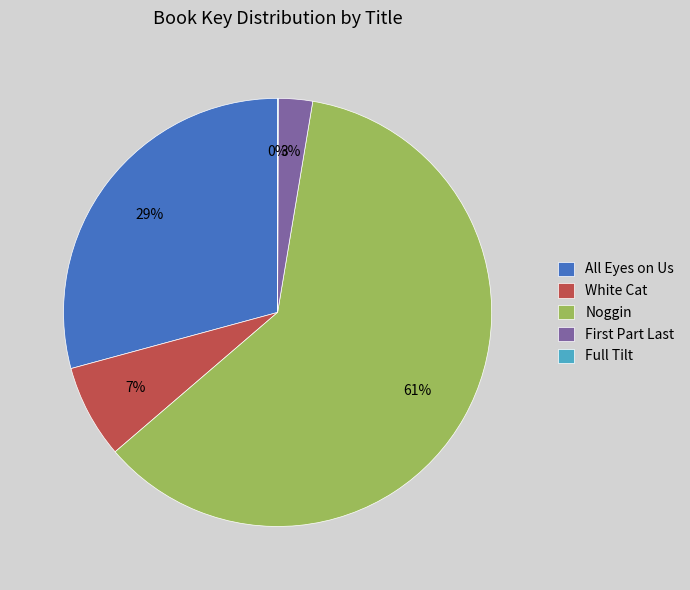

True or false: All Eyes on Us accounts for 16% of the total.

False